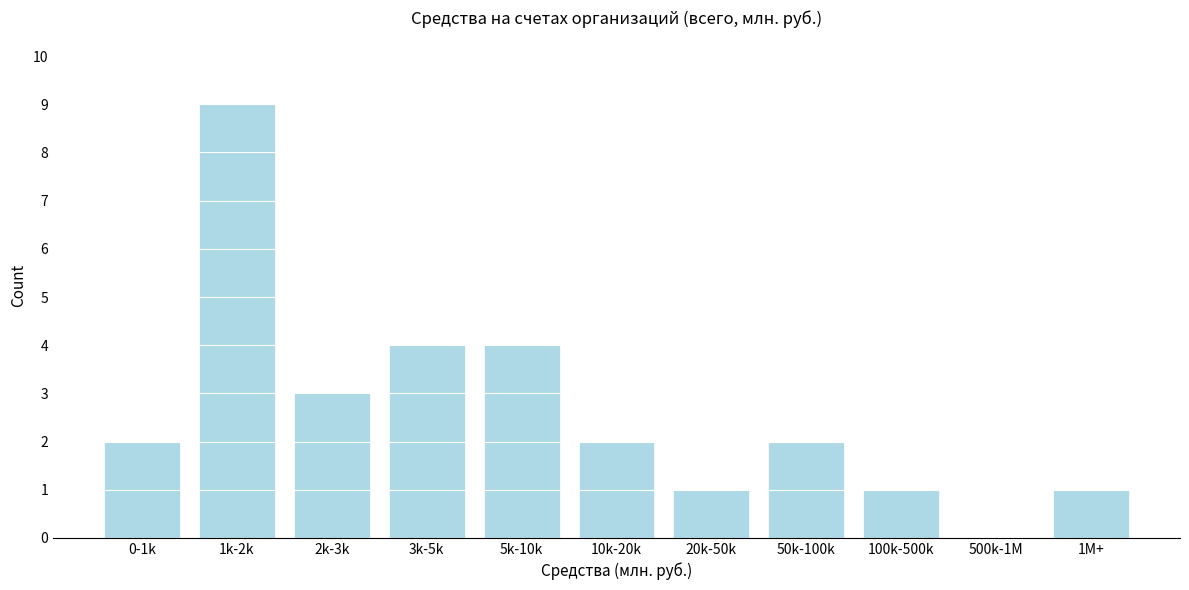

Reading right to left, what are all the values shown in this chart?

1M+=1	500k-1M=0	100k-500k=1	50k-100k=2	20k-50k=1	10k-20k=2	5k-10k=4	3k-5k=4	2k-3k=3	1k-2k=9	0-1k=2